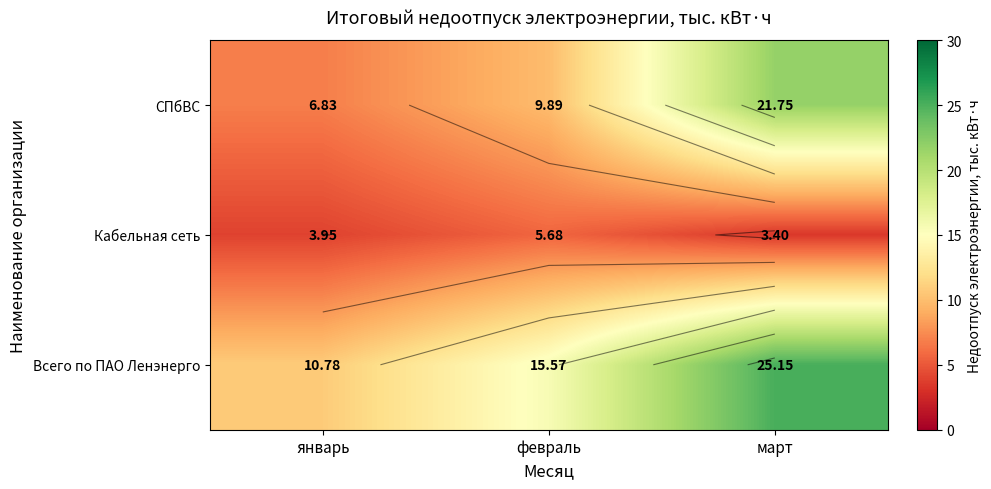

Which category has the highest value in the Кабельная сеть series?

февраль